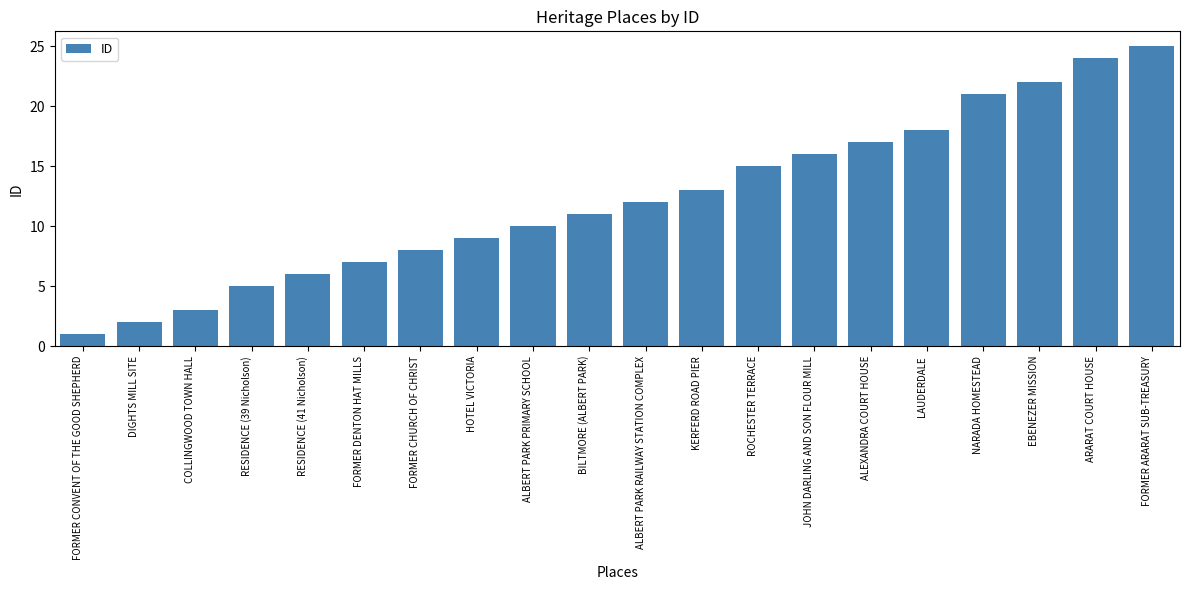

How many bars are there in total?

20